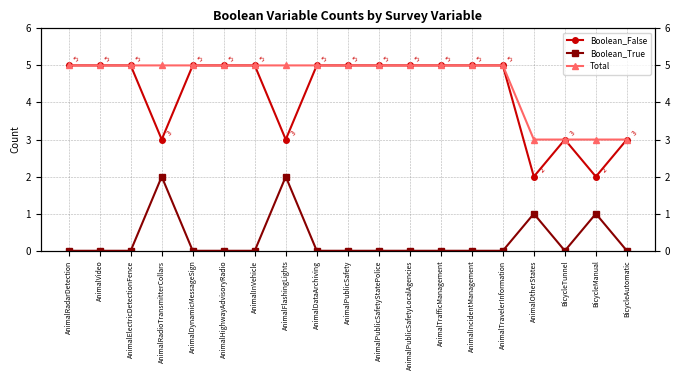

What position from the left is AnimalHighwayAdvisoryRadio?

6